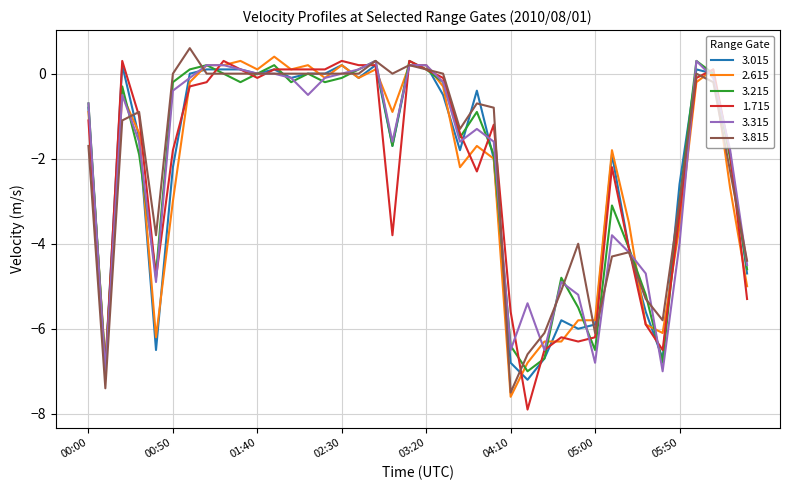

What is the maximum value for 3.215?

0.3